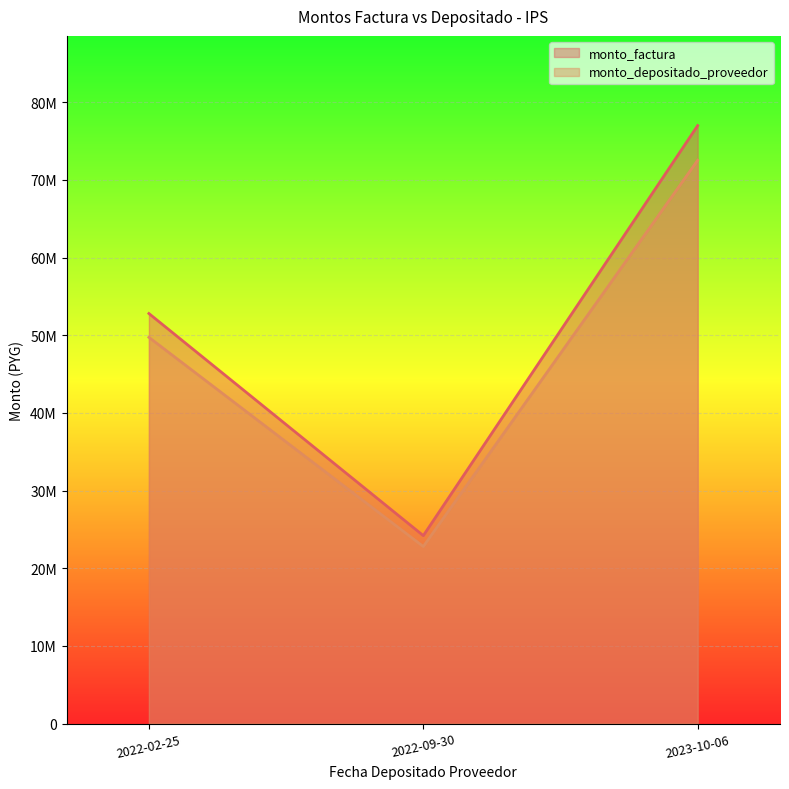

What is the label of the 2nd point from the right?

2022-09-30